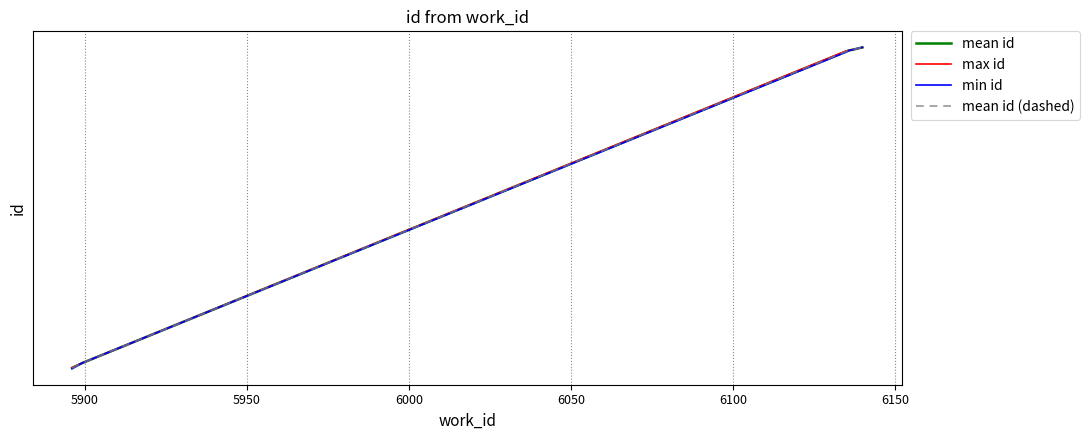

The value of min id at 6000 is 25115. True or false?

False